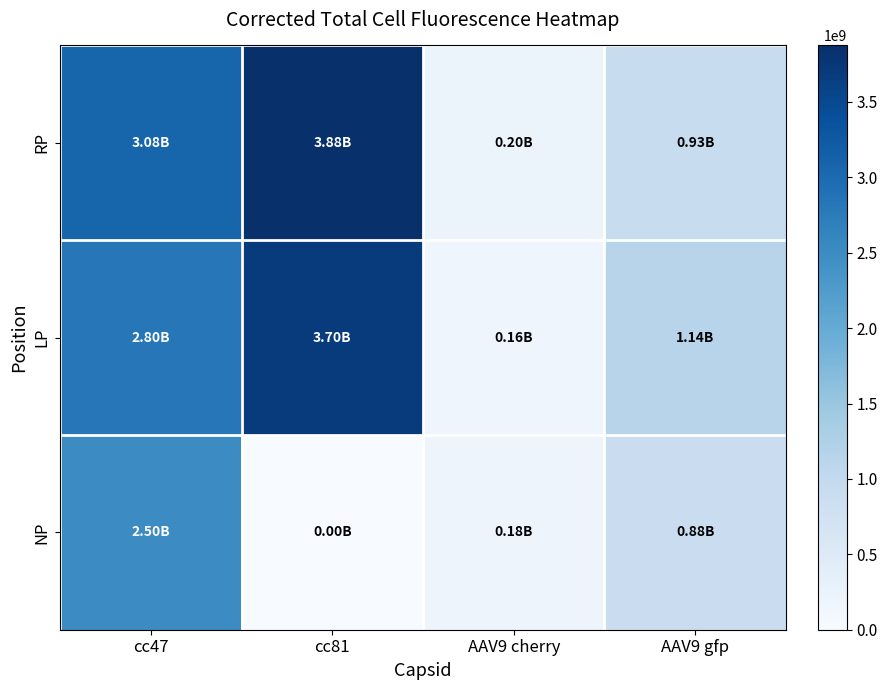

At which category is the sum across all series the highest?

cc47